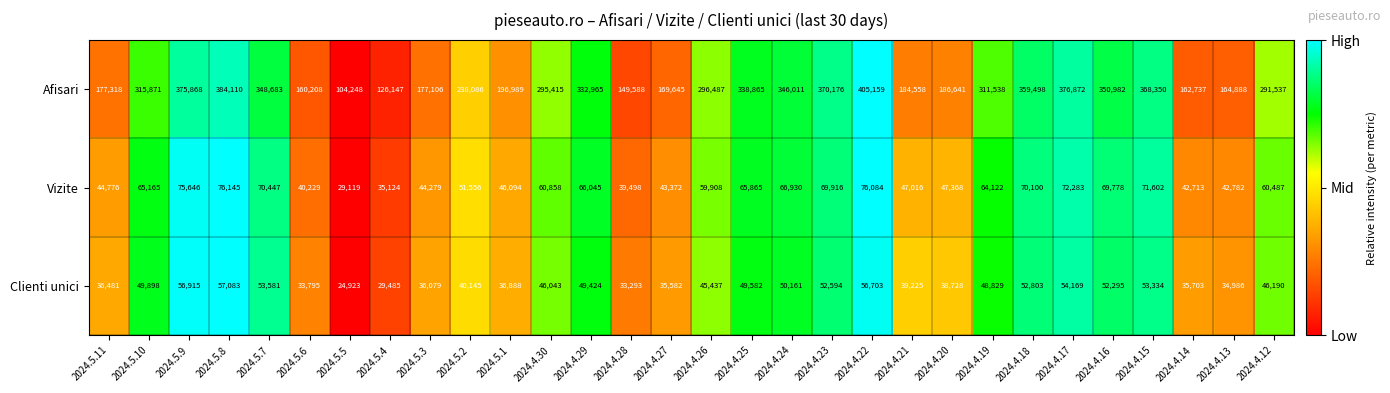

Which category has the lowest value across all series?

2024.5.5